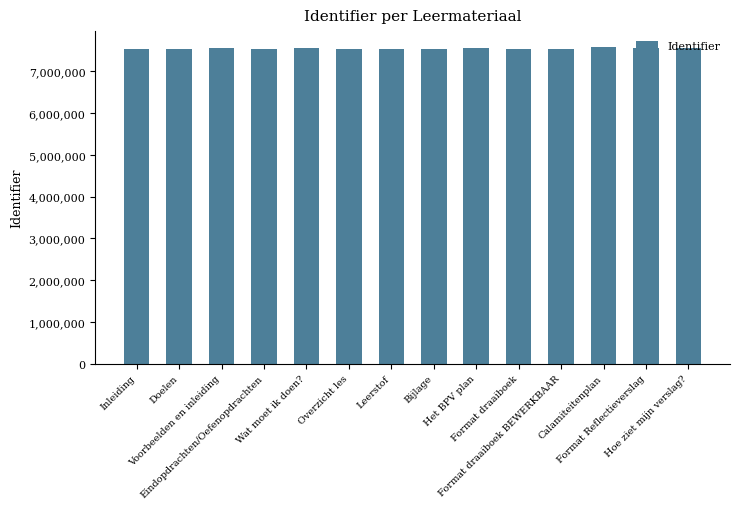

What is the label of the 11th bar from the left?

Format draaiboek BEWERKBAAR